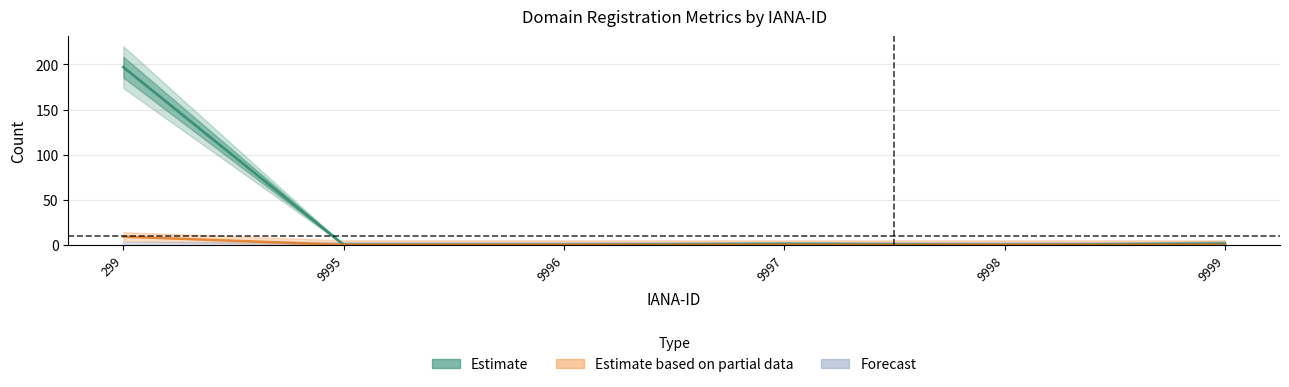

True or false: net-adds-1-yr has more than 1 points higher than both neighbors.

False